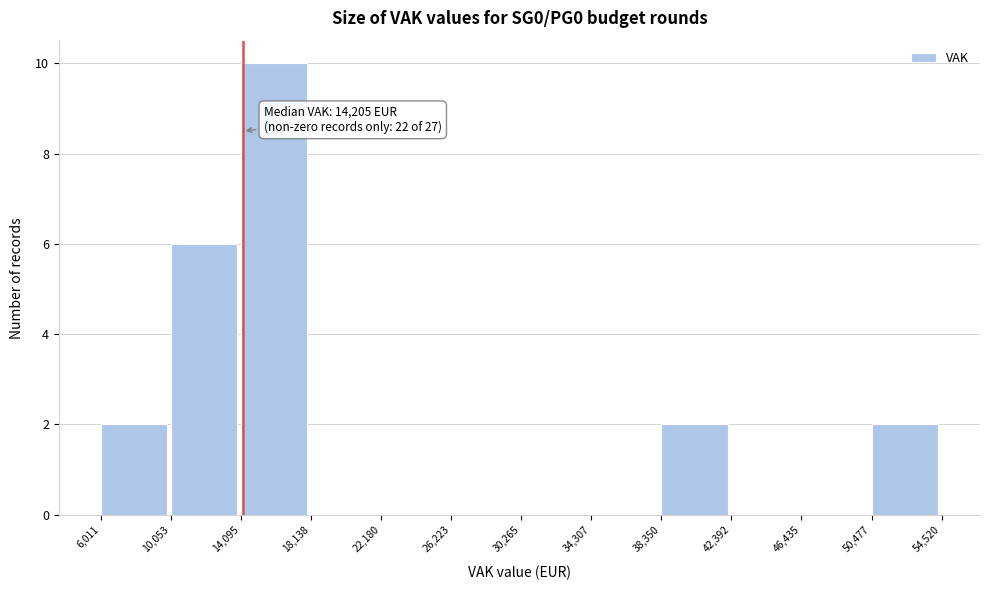

Over which range of the x-axis is the bar tallest?

14,095 to 18,138